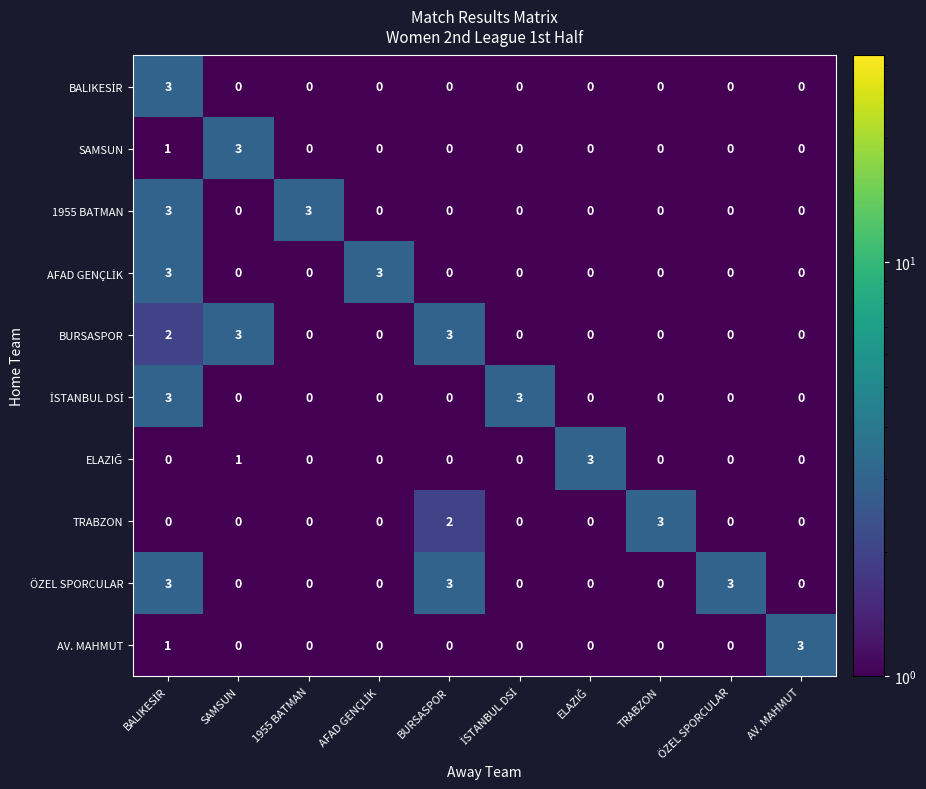

At how many categories does at least one series exceed 0?

10